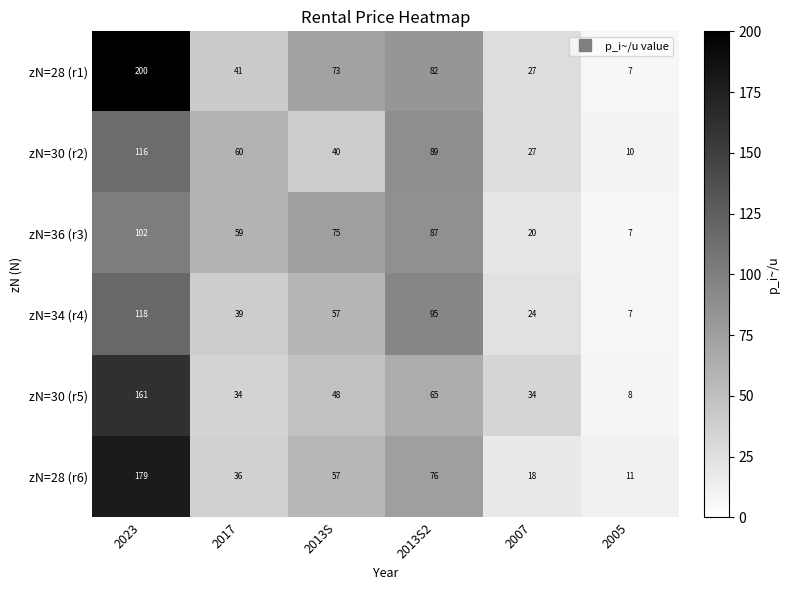

Which series has the largest range (max minus min)?

zN=28 (r1)